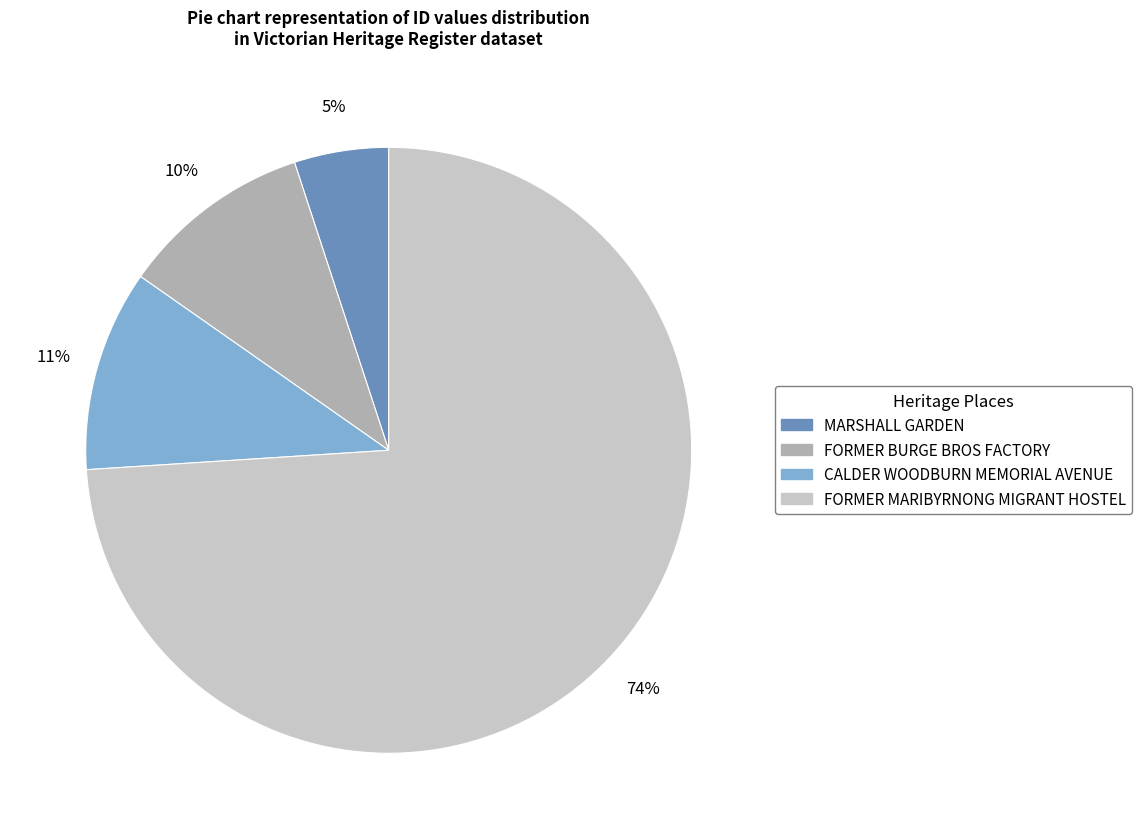

To the nearest percent, what portion does FORMER MARIBYRNONG MIGRANT HOSTEL represent?

74%